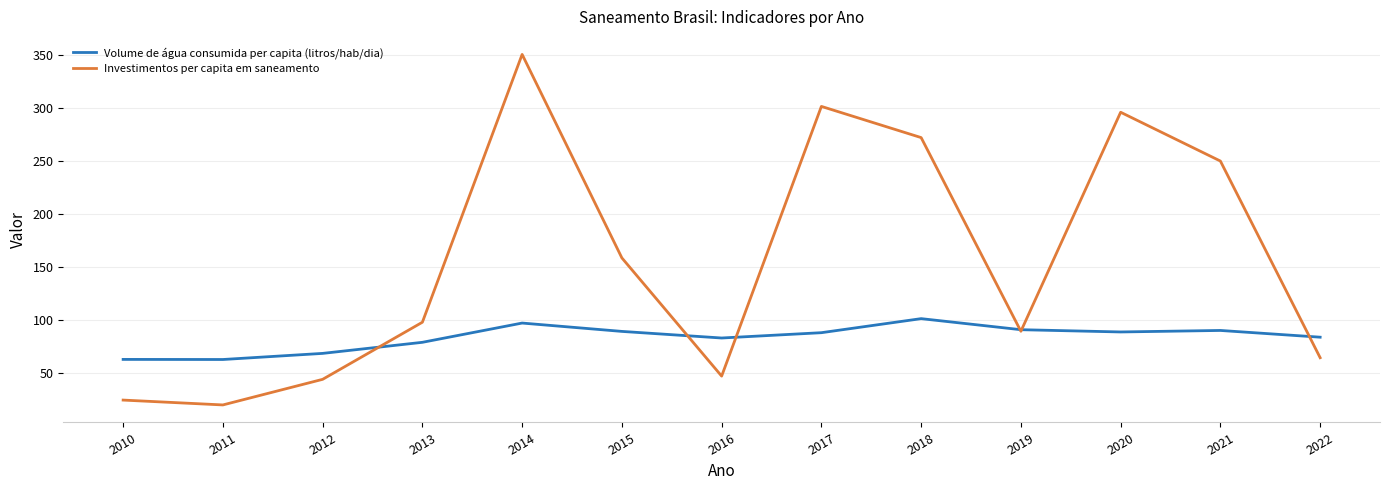

Between 2012 and 2020, which series saw the biggest shift?

Investimentos per capita em saneamento